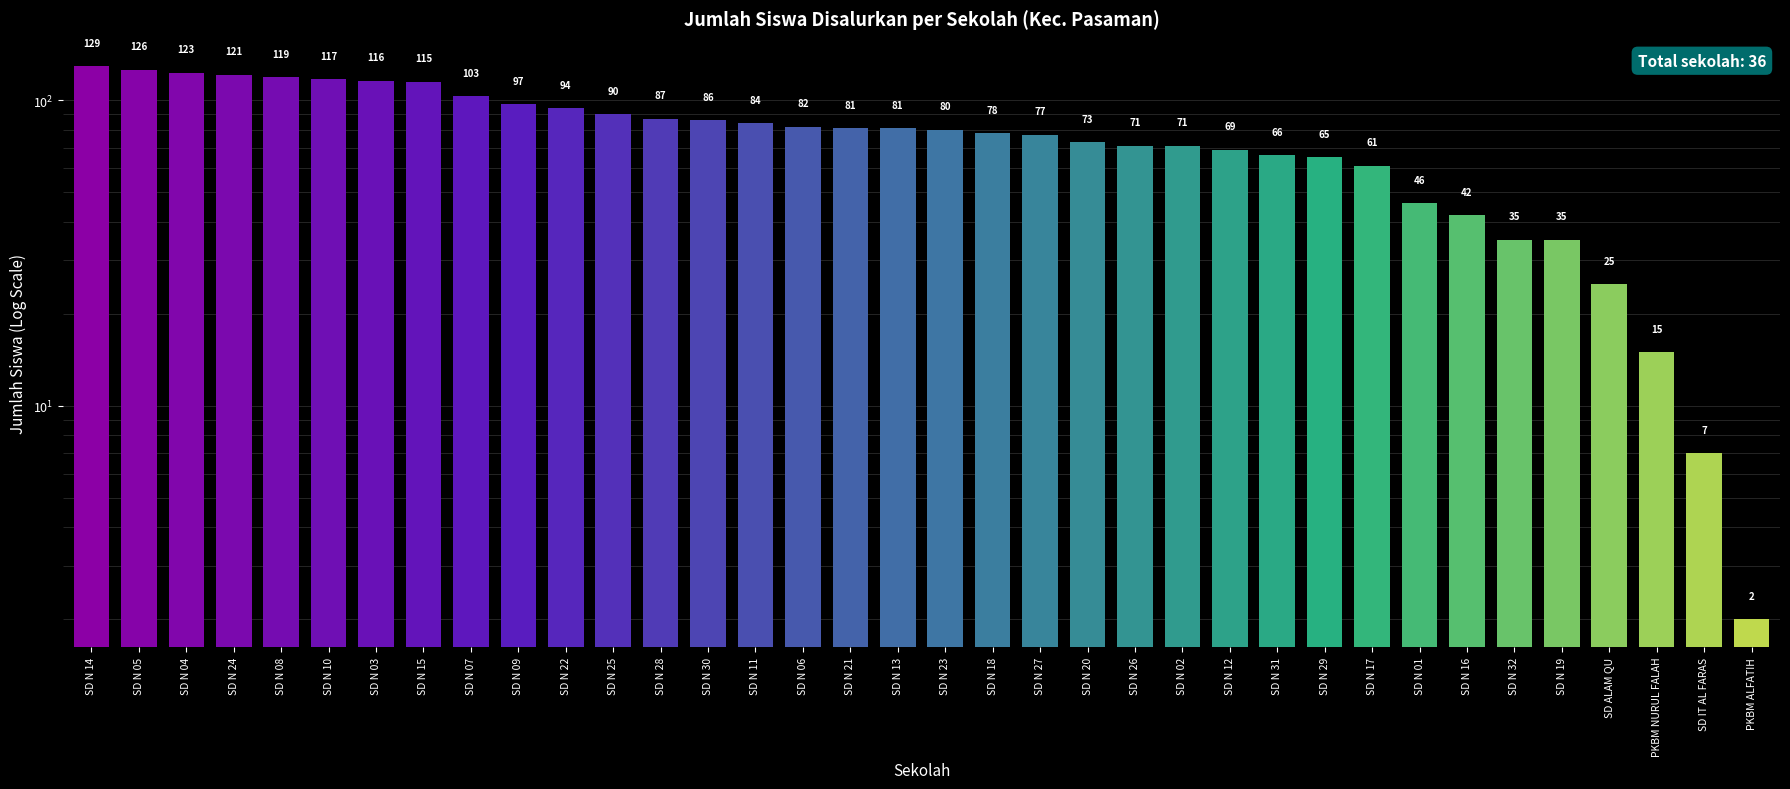

Rank the categories by value from lowest to highest.

PKBM ALFATIH, SD IT AL FARAS, PKBM NURUL FALAH, SD ALAM QU, SD N 32, SD N 19, SD N 16, SD N 01, SD N 17, SD N 29, SD N 31, SD N 12, SD N 26, SD N 02, SD N 20, SD N 27, SD N 18, SD N 23, SD N 21, SD N 13, SD N 06, SD N 11, SD N 30, SD N 28, SD N 25, SD N 22, SD N 09, SD N 07, SD N 15, SD N 03, SD N 10, SD N 08, SD N 24, SD N 04, SD N 05, SD N 14